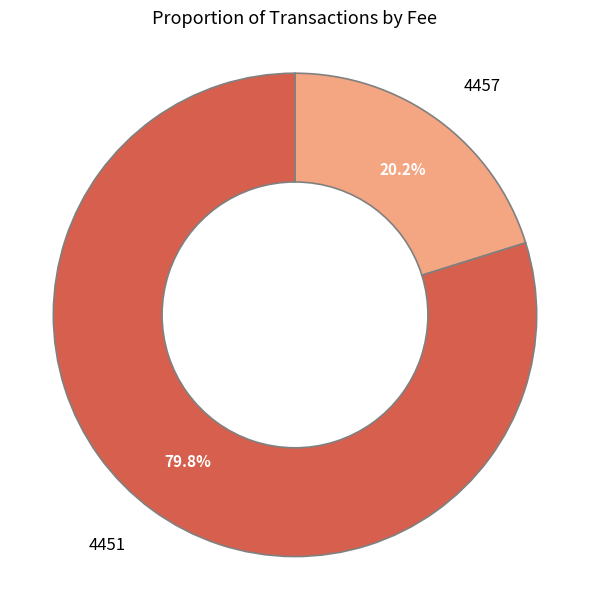

Rank the categories by value from highest to lowest.

4451, 4457